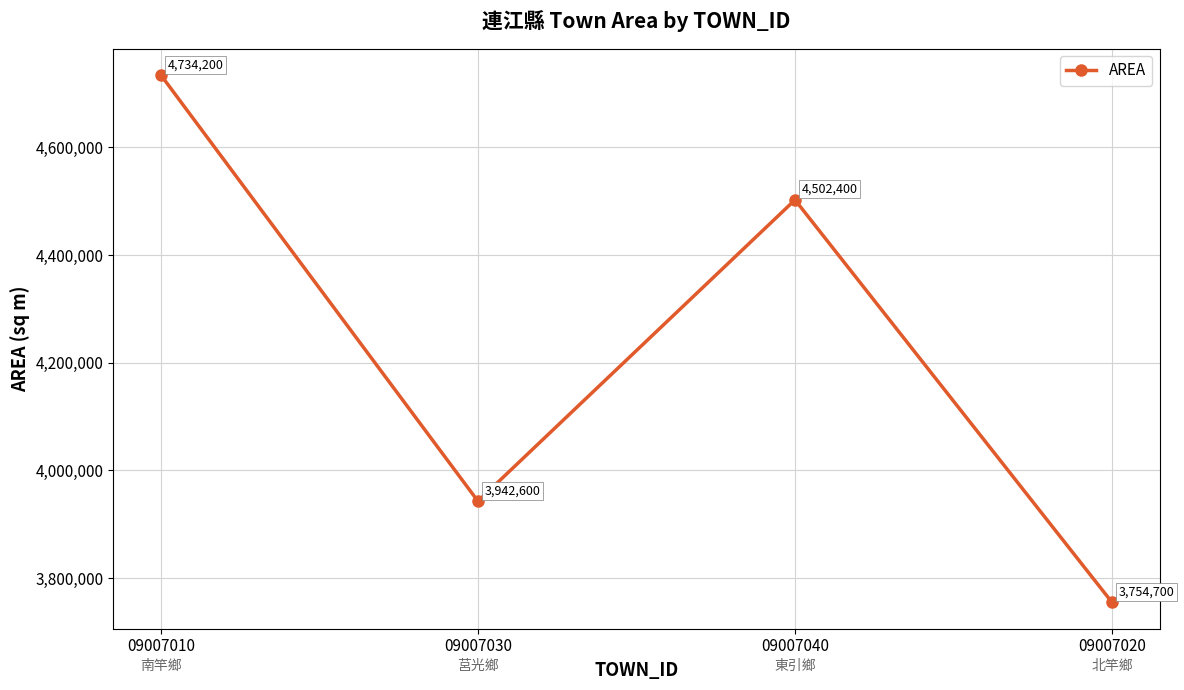

Where is the first local minimum?

09007030